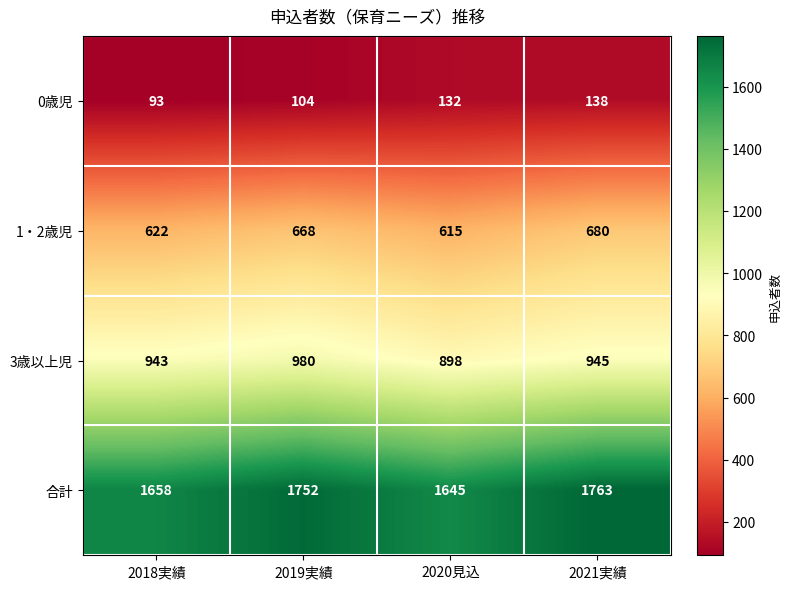

Where is 0歳児 nearest to the value 115?

2019実績